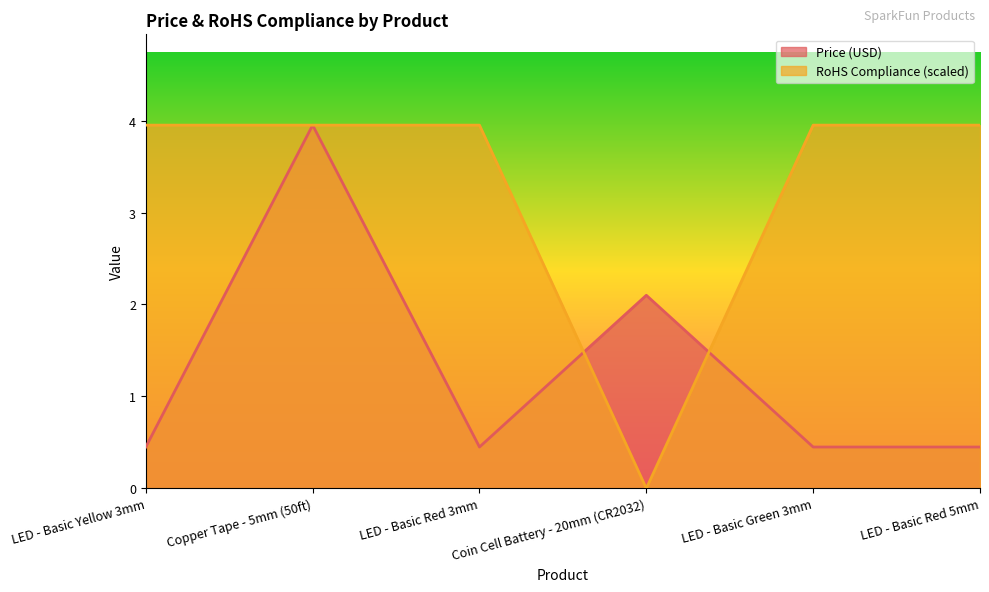

How many distinct data groups are displayed?

2